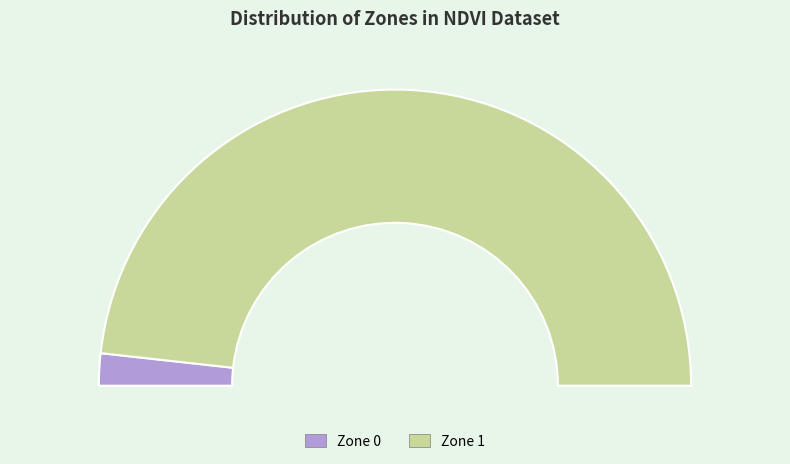

To the nearest percent, what is the difference between the largest and smallest slice percentages?

93%